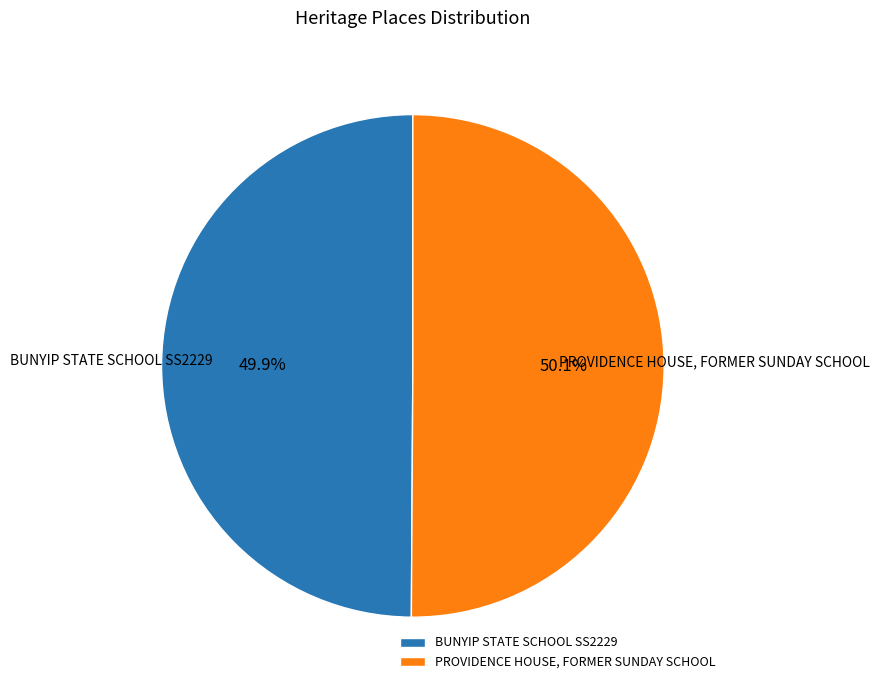

What percentage is the BUNYIP STATE SCHOOL SS2229 slice, to the nearest percent?

50%